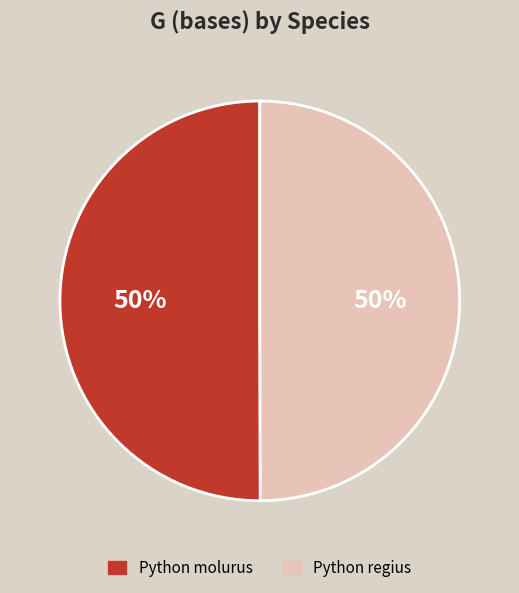

How many slices are in this pie chart?

2